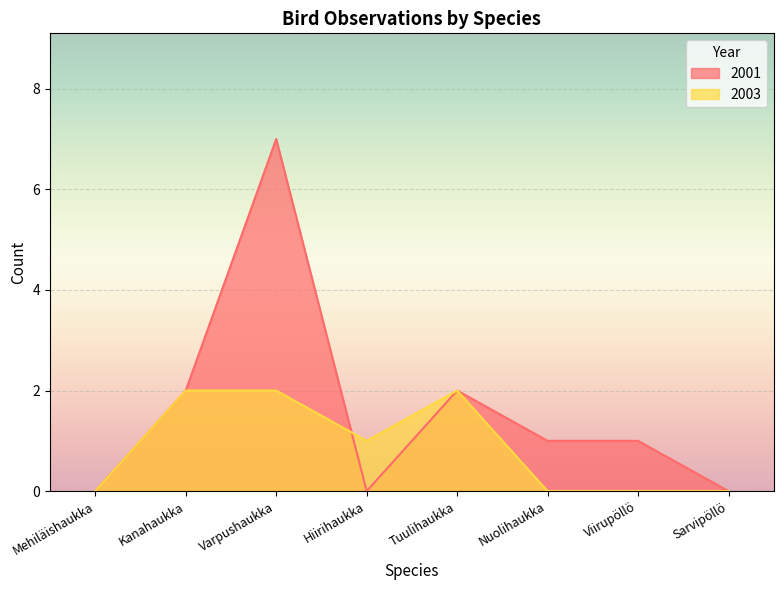

Does the chart display data point markers on the line(s)?

No